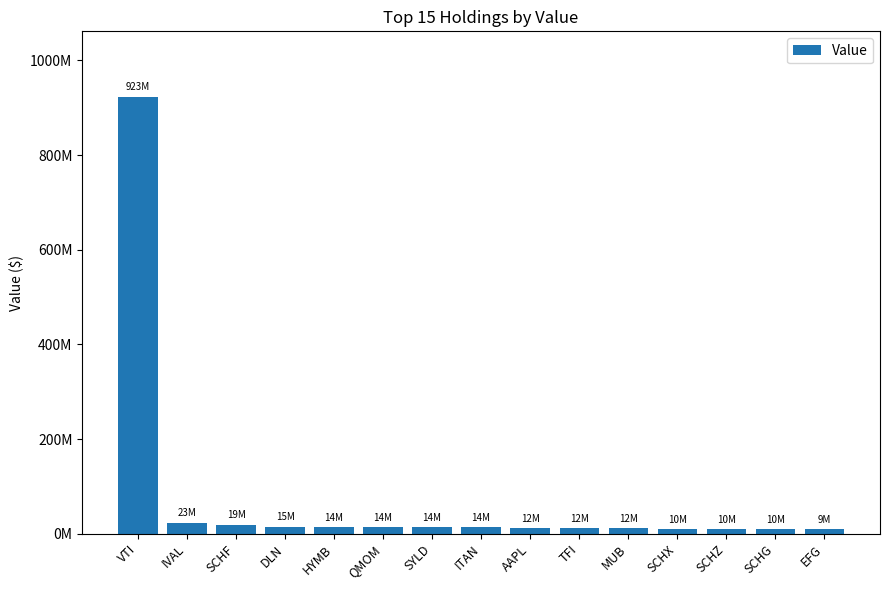

What is the difference between the maximum and second lowest values?

913405120